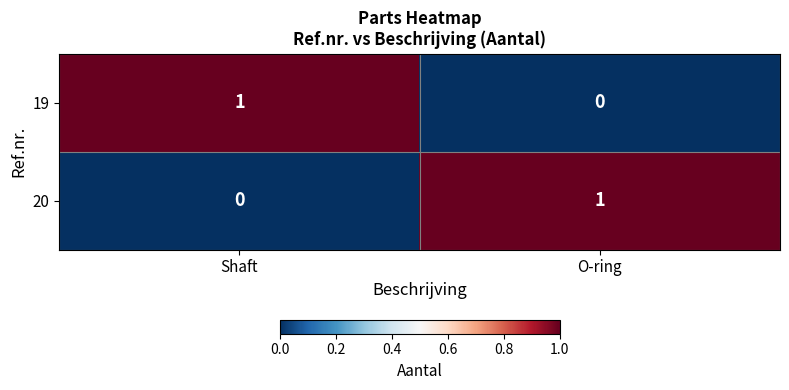

The value of 19 at Shaft is 1. True or false?

True